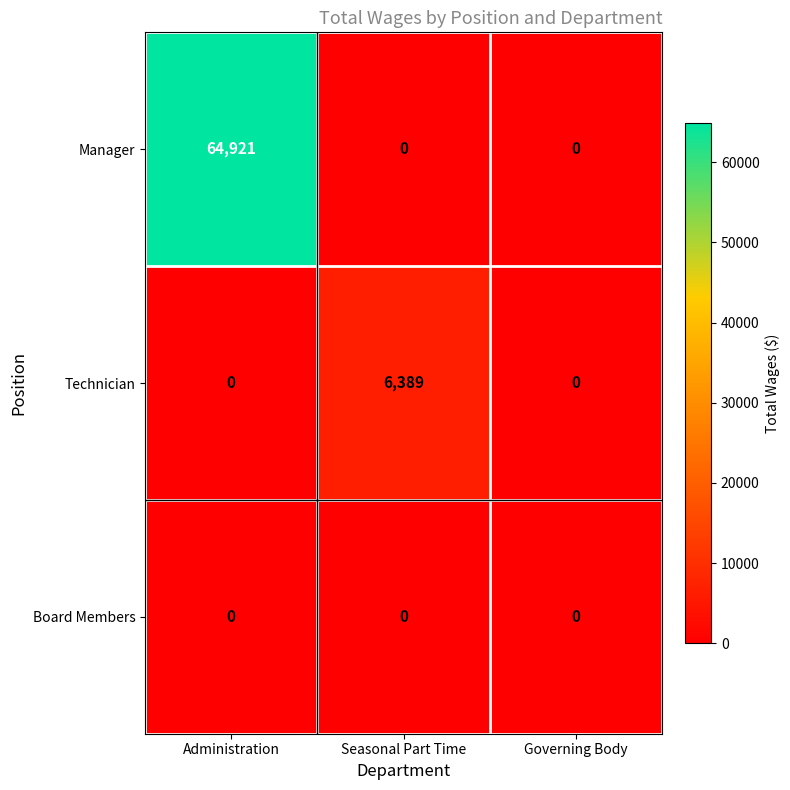

At which category is the sum across all series the highest?

Administration